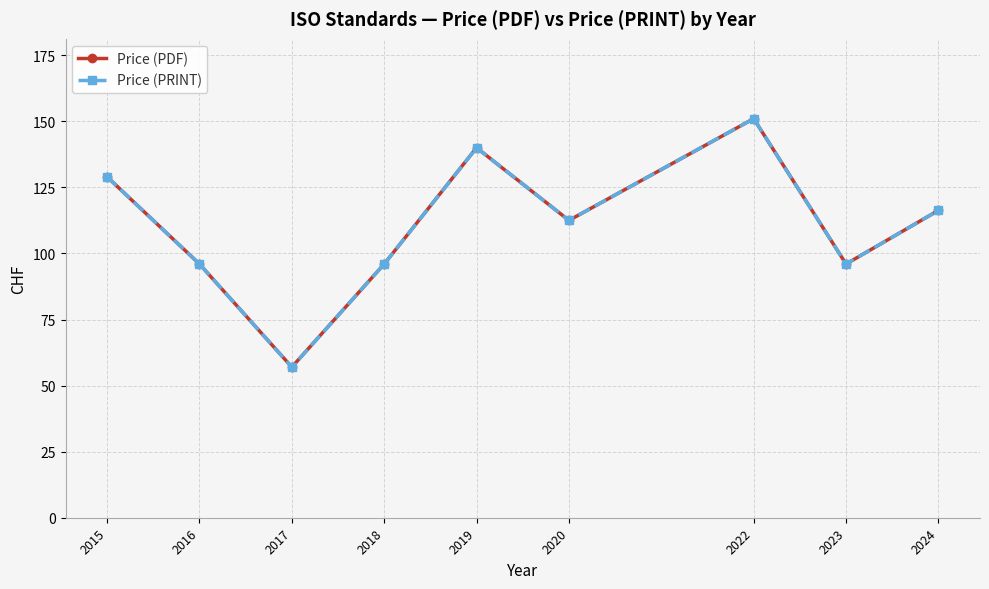

What is the value of the Price (PRINT) point at the 5th from the left?

140.0